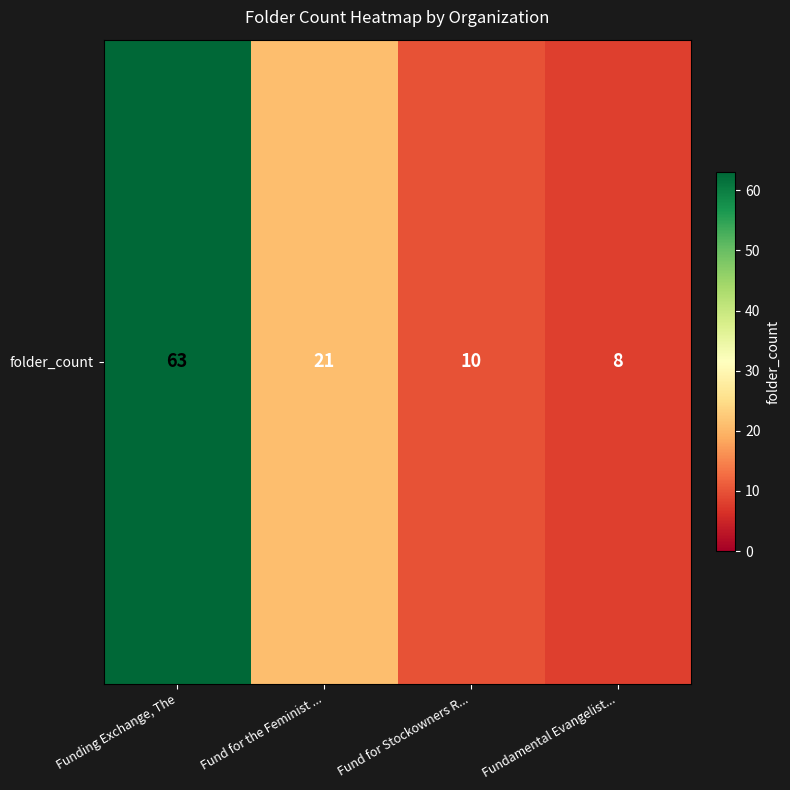

What value does the data have at Funding Exchange, The?

63